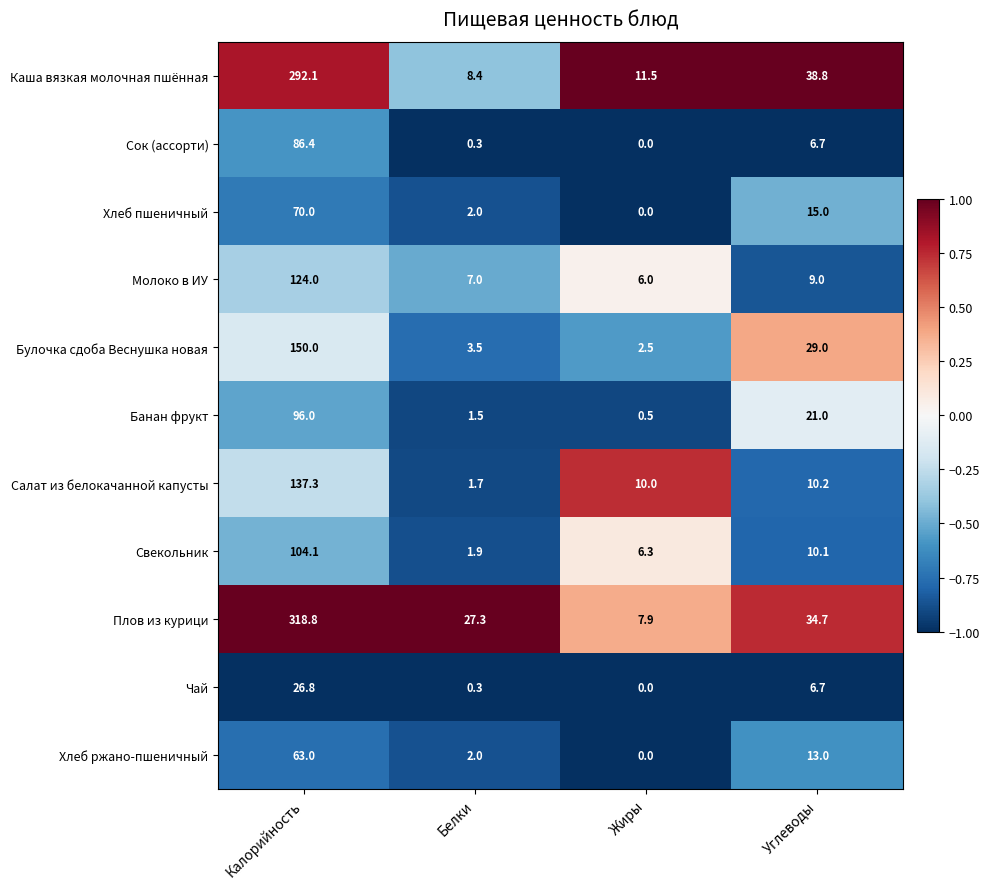

True or false: Хлеб ржано-пшеничный has a value of 3.3 at Белки.

False